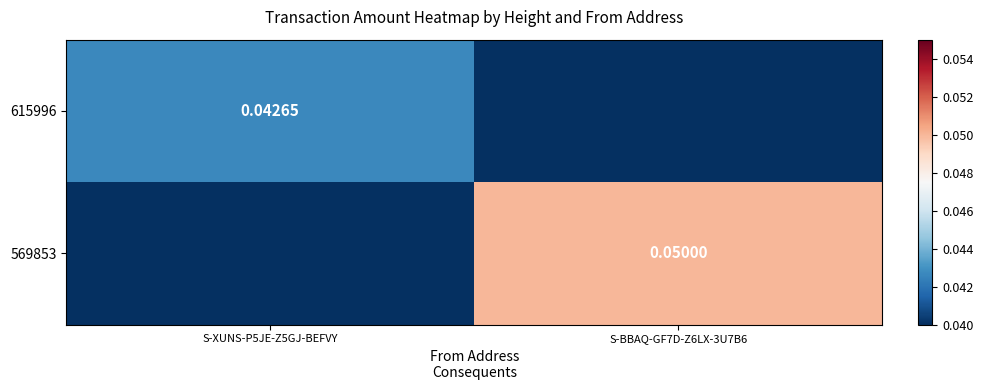

Is the value of 569853 at S-BBAQ-GF7D-Z6LX-3U7B6 greater than the value of 615996 at S-XUNS-P5JE-Z5GJ-BEFVY?

Yes